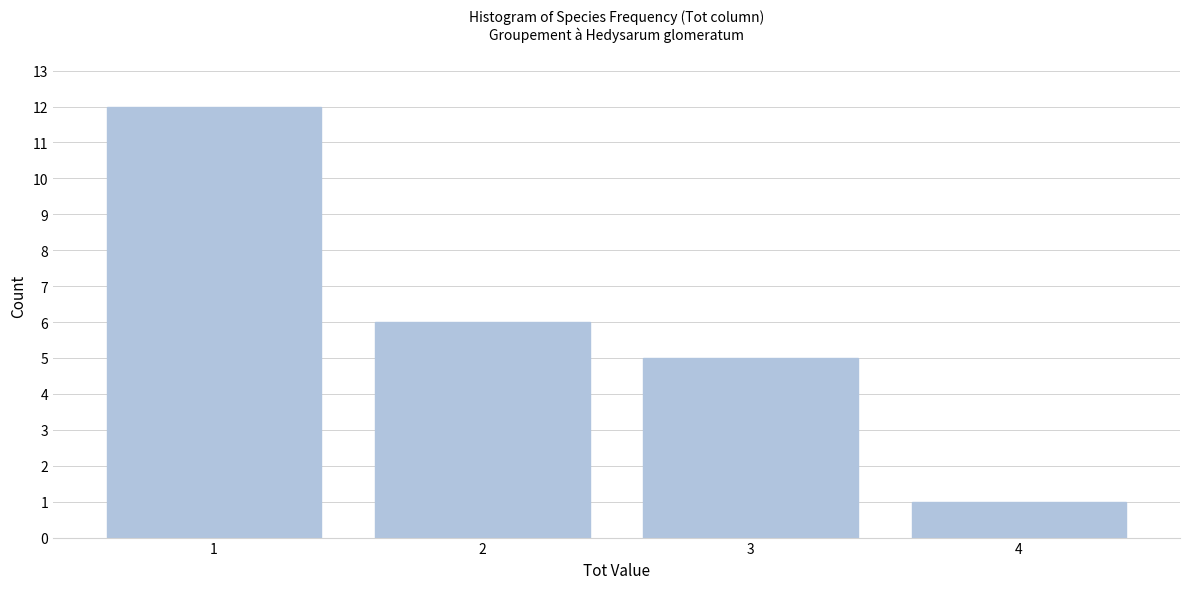

Reading right to left, what are all the values shown in this chart?

4=1	3=5	2=6	1=12